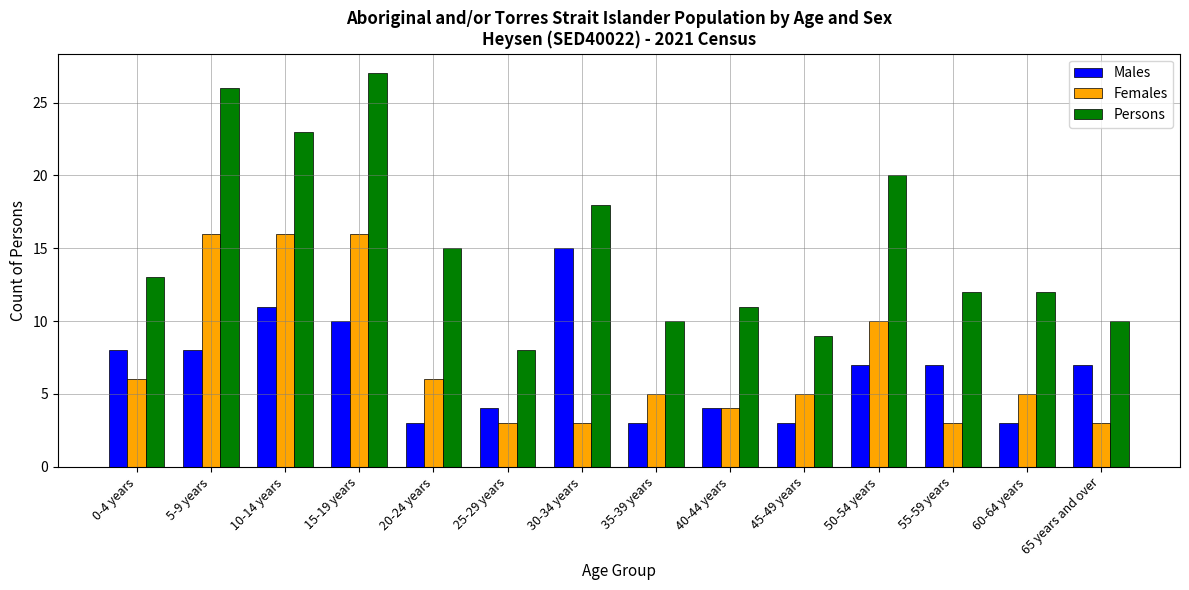

What is the maximum value for Persons?

27